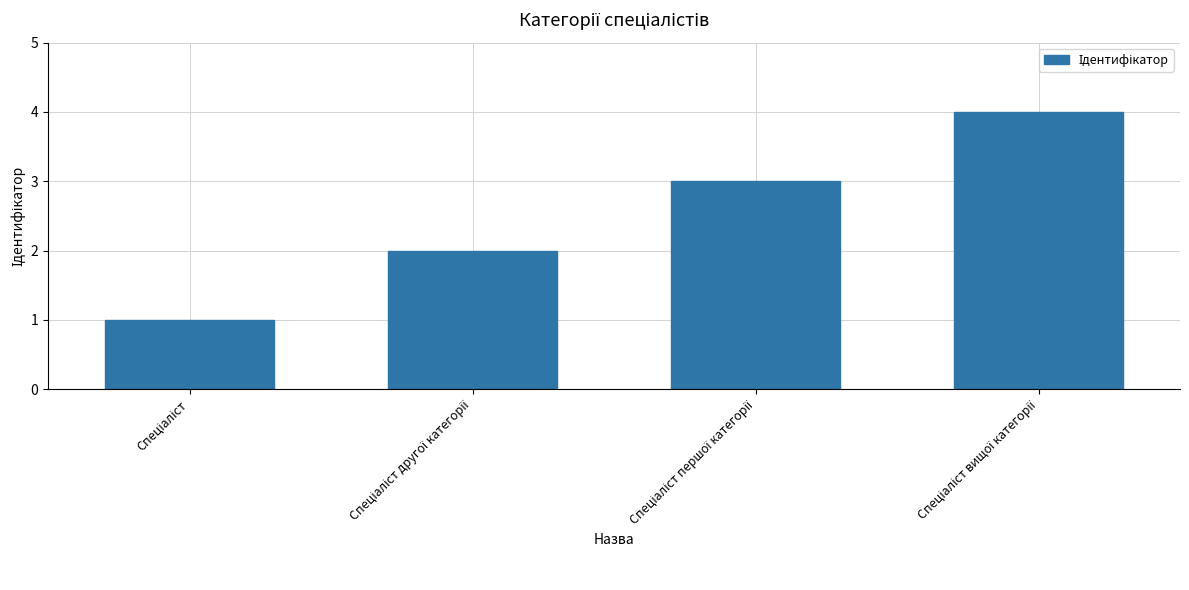

Count the number of data series in this chart.

1